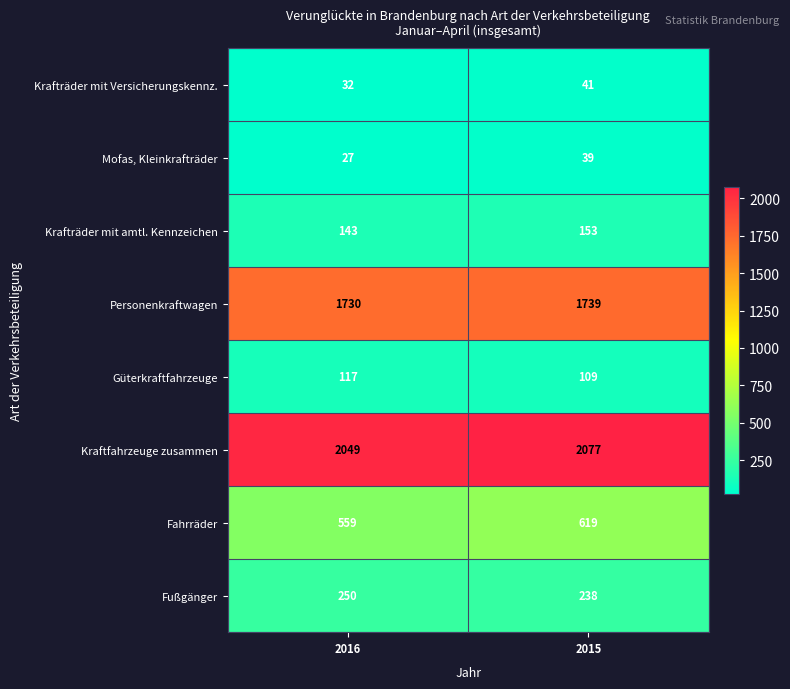

At which category is the sum across all series the highest?

2015